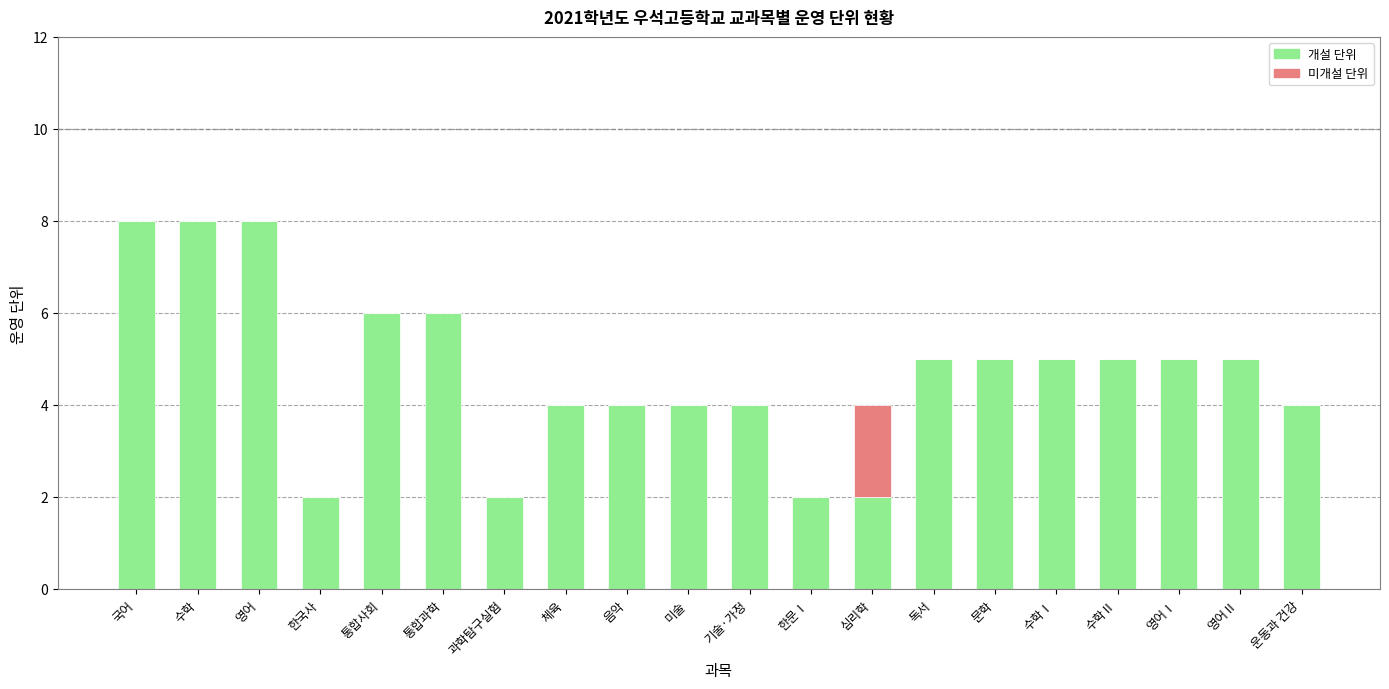

What value does the 개설 단위 series have at 독서?

5